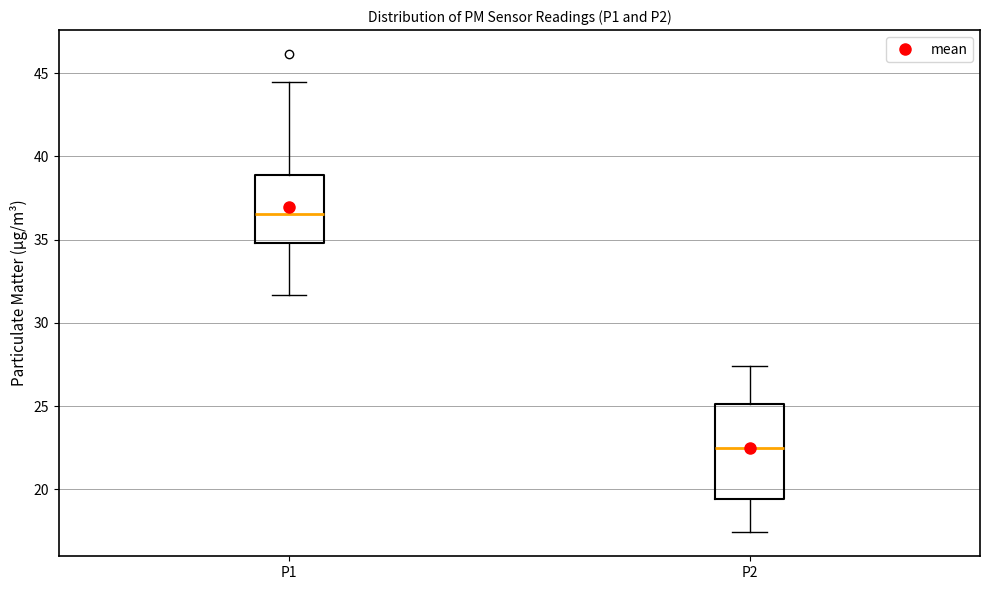

Where is the lower edge of the box for P2 on the y-axis? The values are not printed on the chart, so give them approximately, as read against the axis.

19.5